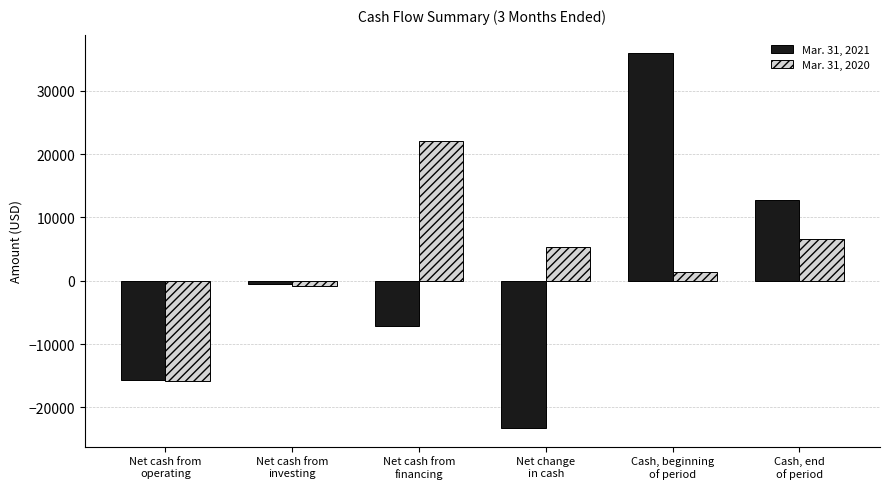

Which series has the largest total across all categories?

Mar. 31, 2020